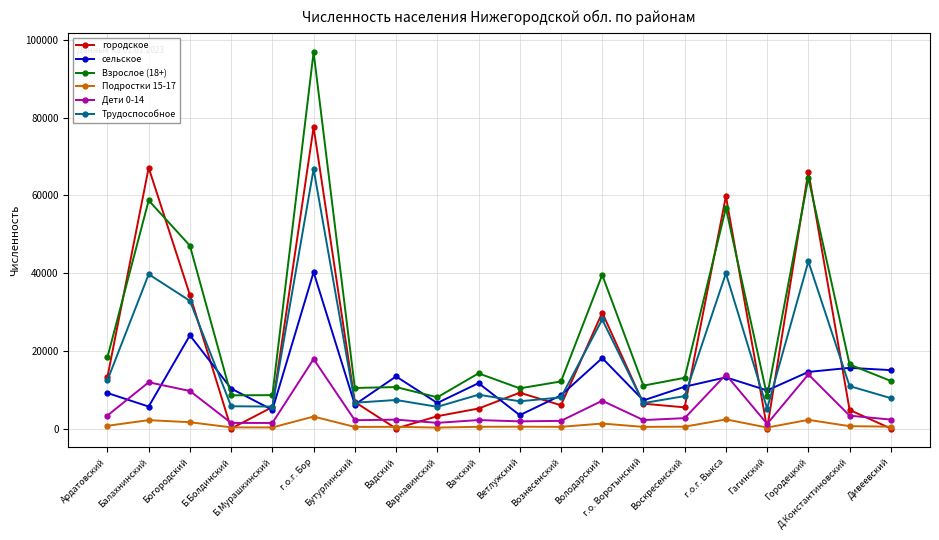

What is the difference between the maximum and minimum values in the городское series?

77582